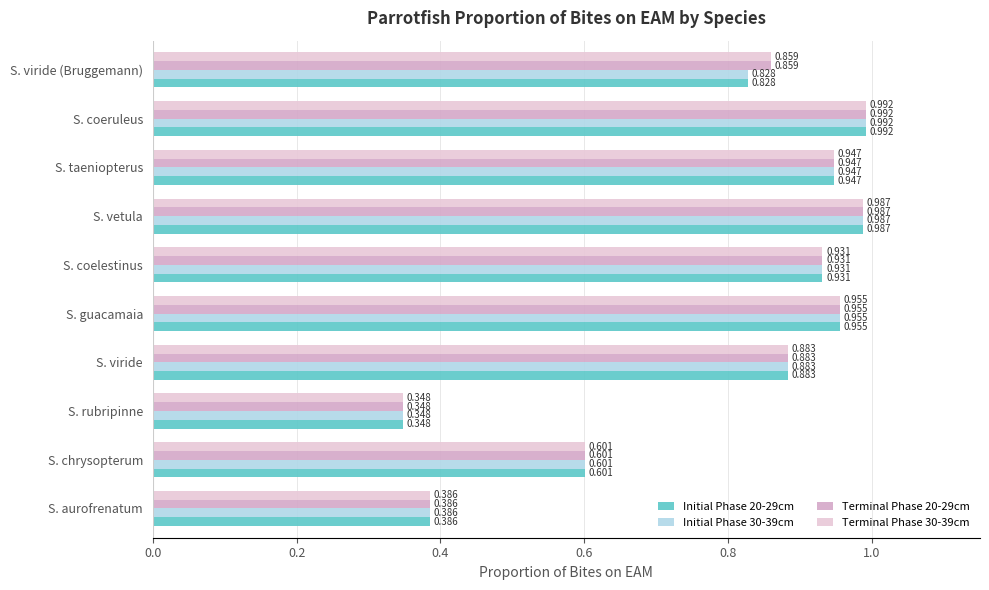

At which label does Initial Phase 30-39cm reach its minimum?

S. rubripinne